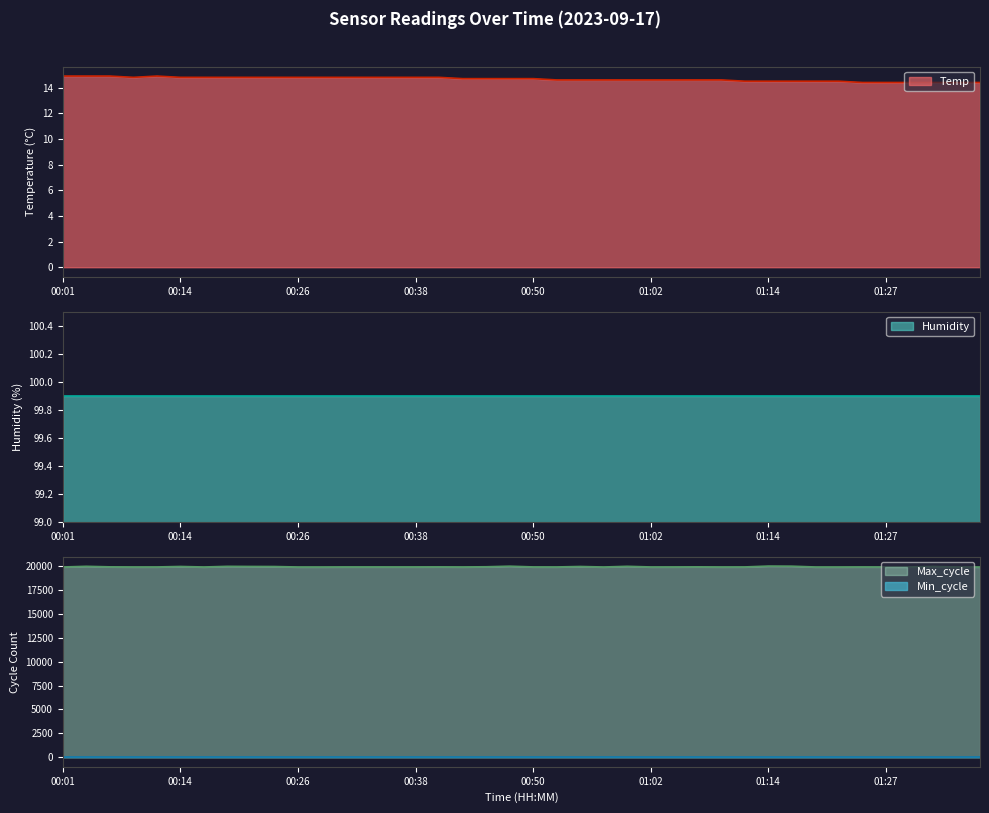

Where is Max_cycle nearest to the value 19968?

00:23